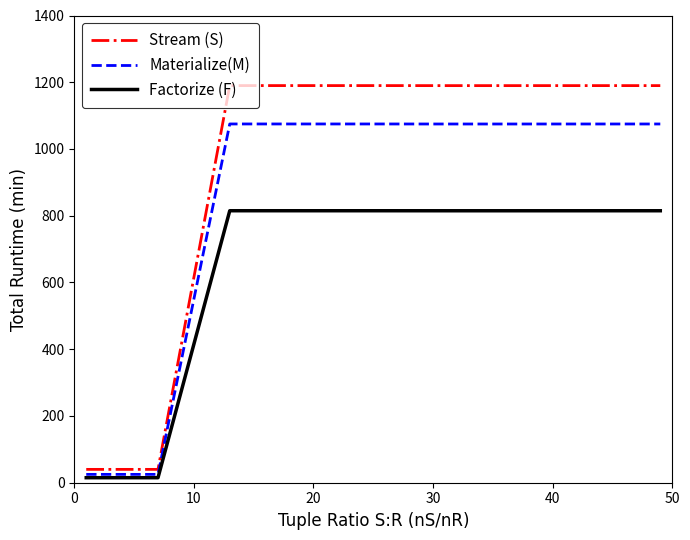

Which series has the widest spread of values?

Stream (S)